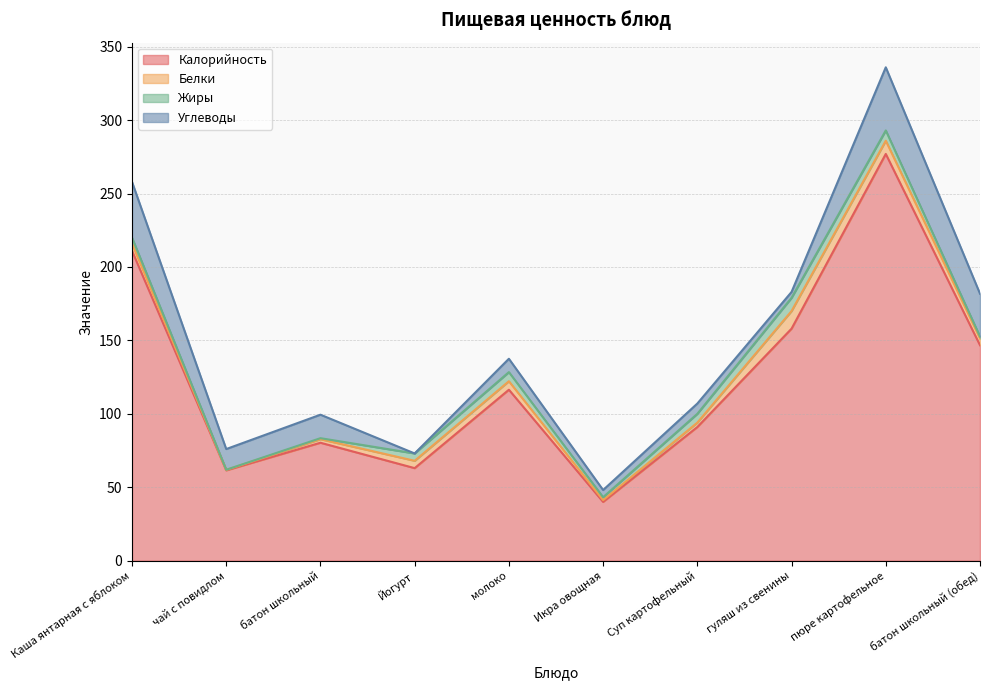

Between гуляш из свенины and пюре картофельное, which series saw the biggest shift?

Калорийность